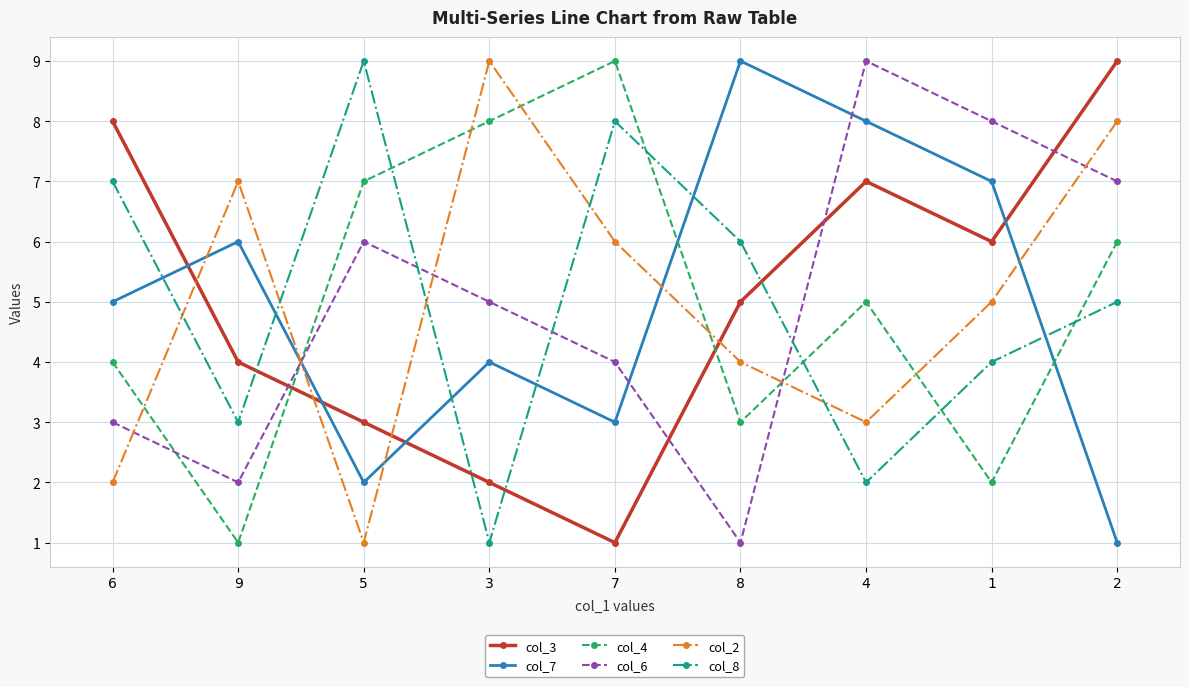

The value of col_8 at 6 is 7. True or false?

True